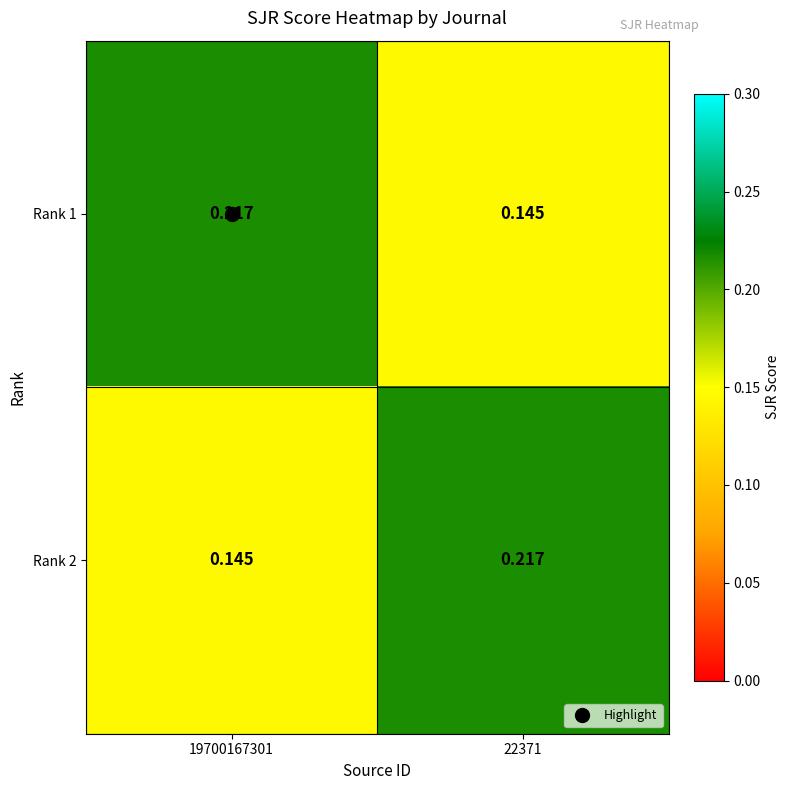

Reading right to left, what are all the values shown in this chart?

Rank 1: 22371=0.1	19700167301=0.2
Rank 2: 22371=0.2	19700167301=0.1